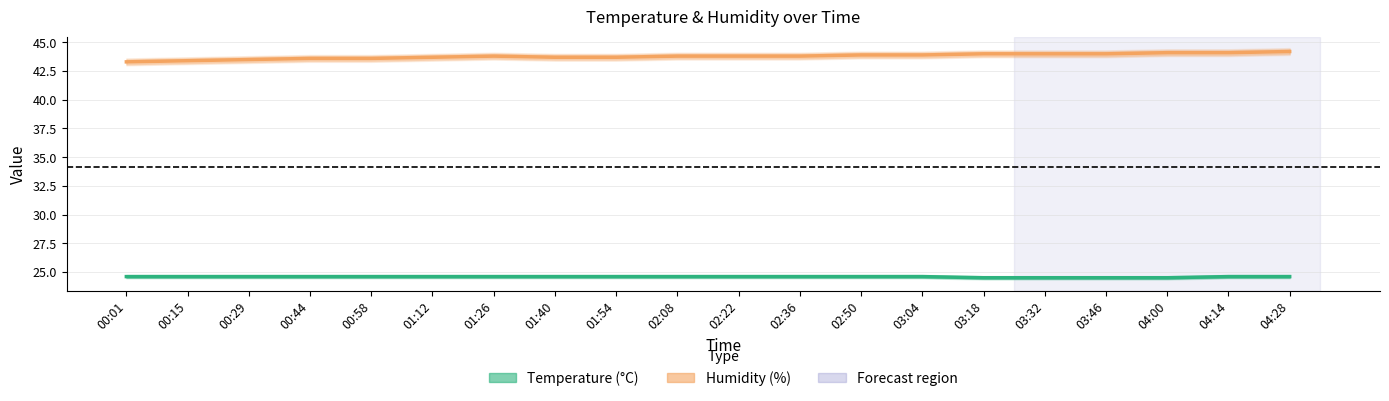

At which label is Temperature (°C) closest to 24?

03:18